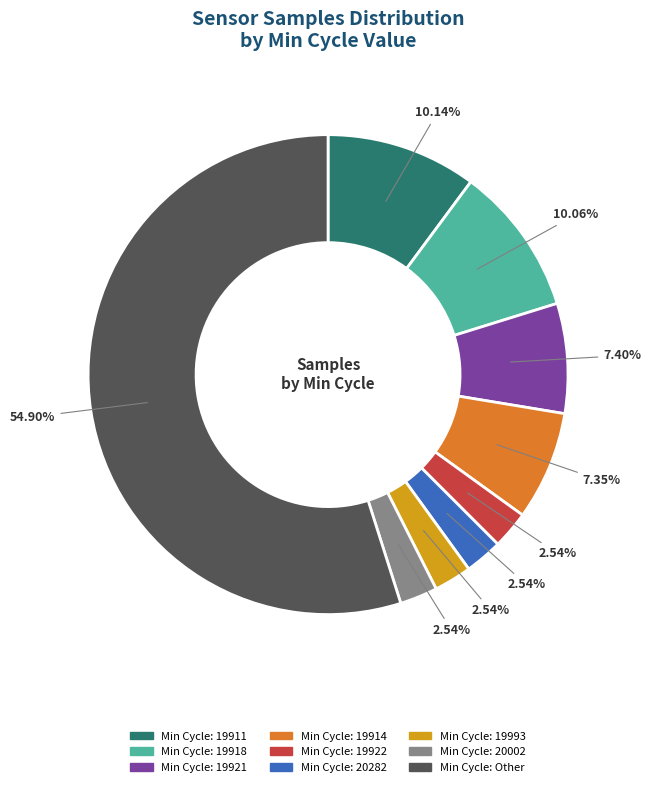

Is there any slice that represents more than half of the pie?

Yes